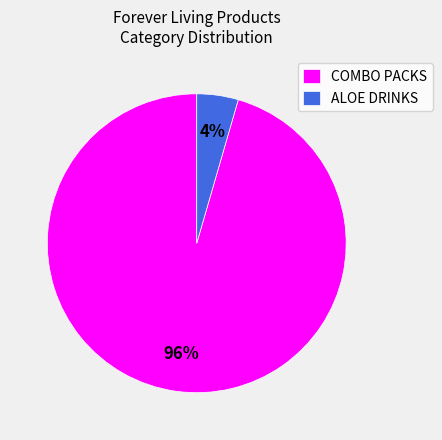

How many slices are in this pie chart?

2